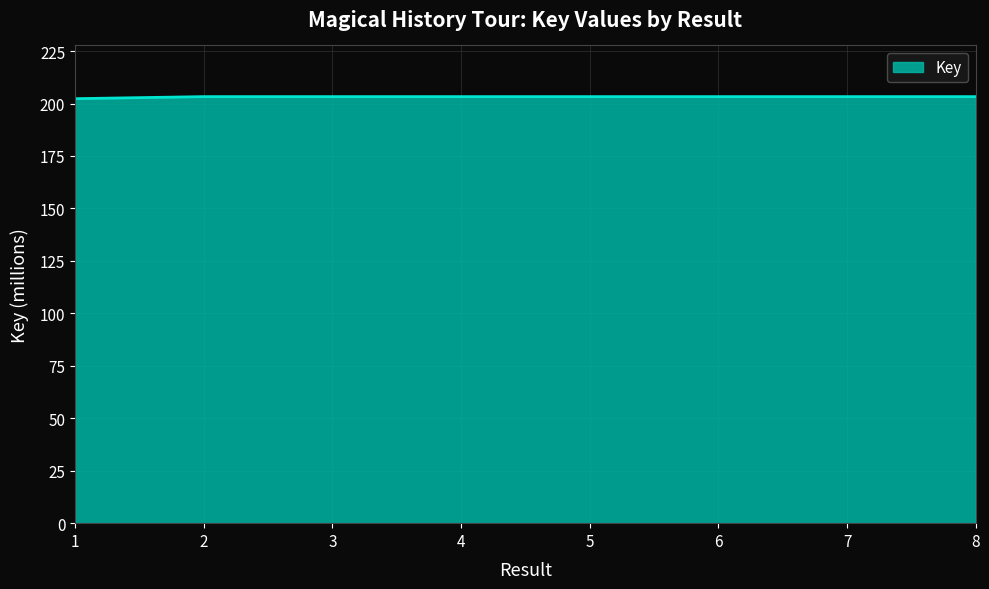

What is the minimum value shown in the chart?

202.3